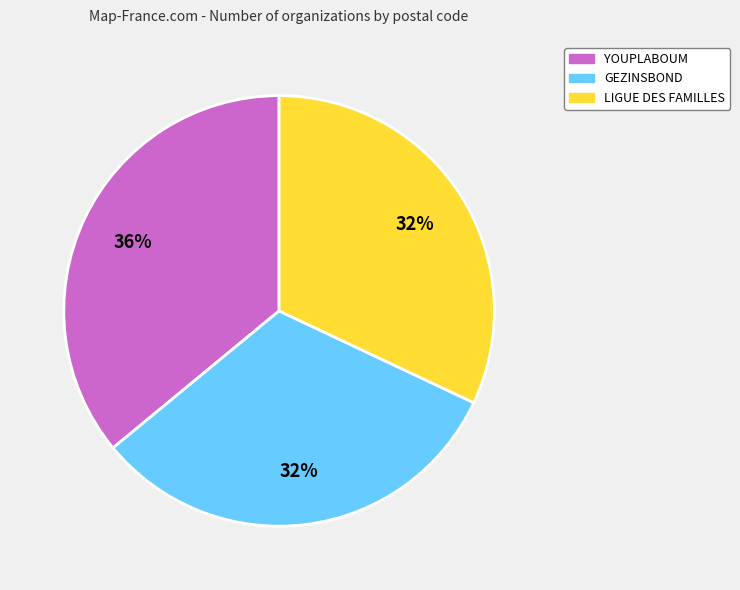

Is it true that GEZINSBOND is 32% of the pie?

True